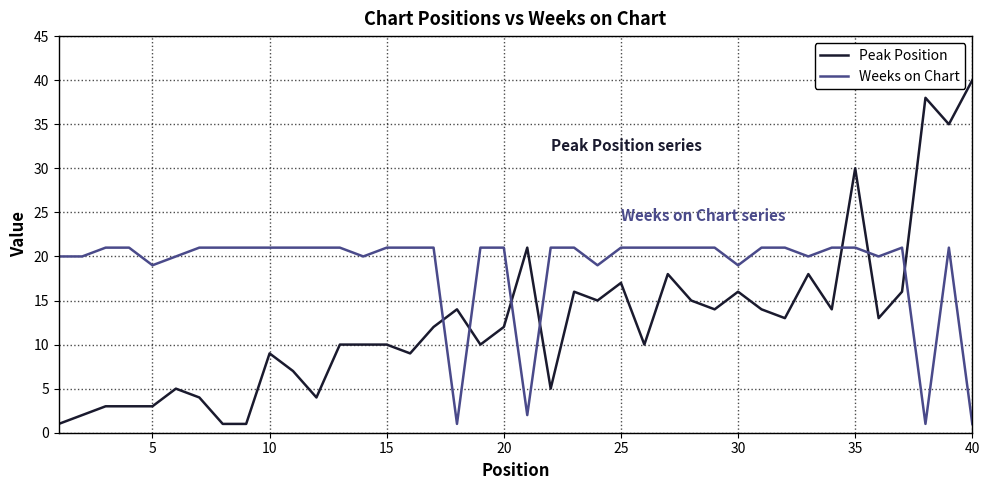

What is the difference between the maximum and minimum values in the Peak Position series?

39